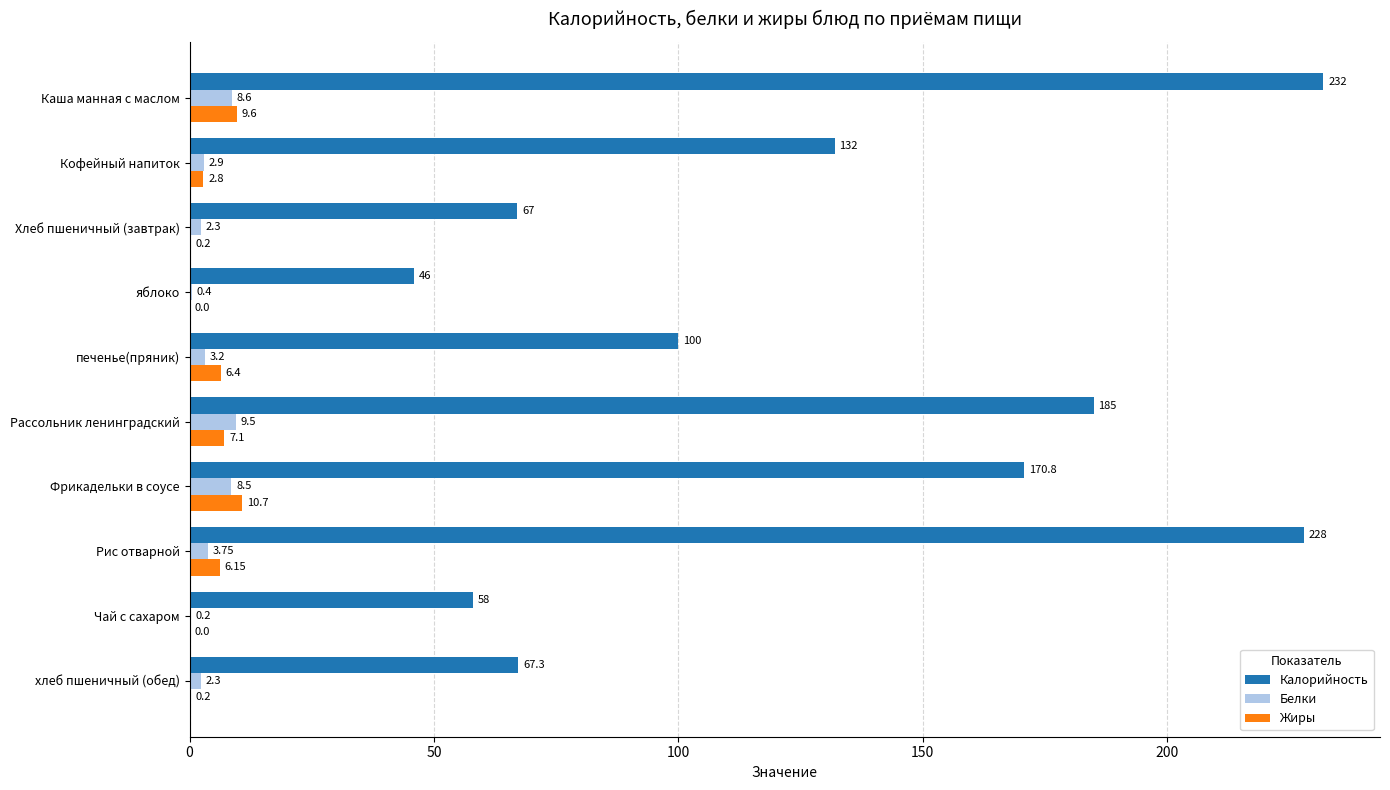

Is the value of Жиры at хлеб пшеничный (обед) greater than the value of Калорийность at Фрикадельки в соусе?

No